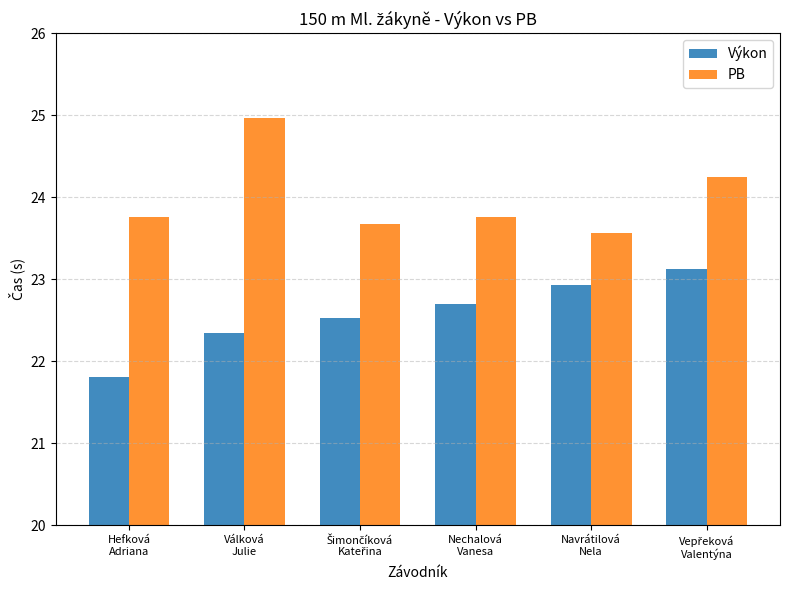

How many bars are there in total?

12